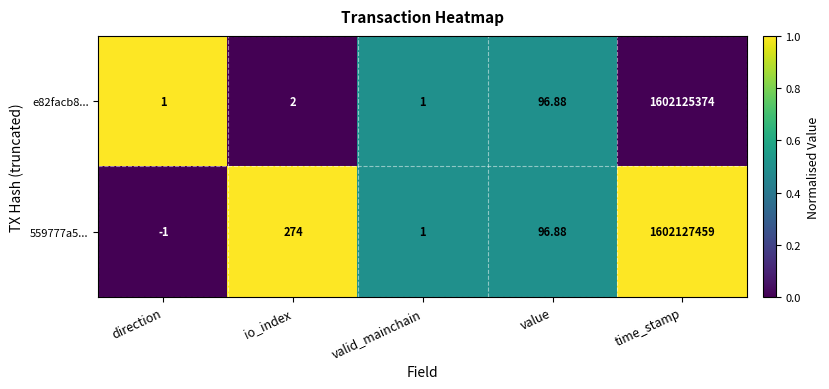

At how many categories does at least one series exceed 0?

5